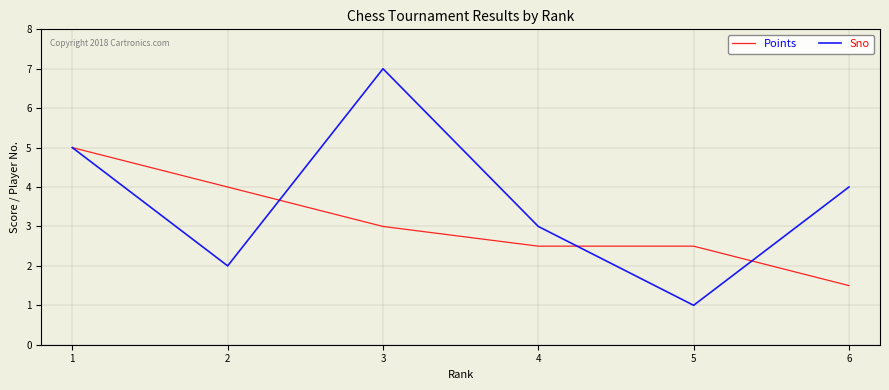

What is the difference between the highest and lowest values at 6?

2.5